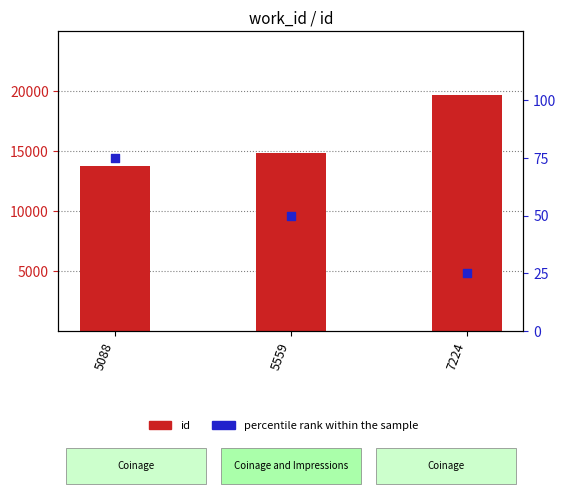

What are all the series names shown in the legend?

id, percentile rank within the sample